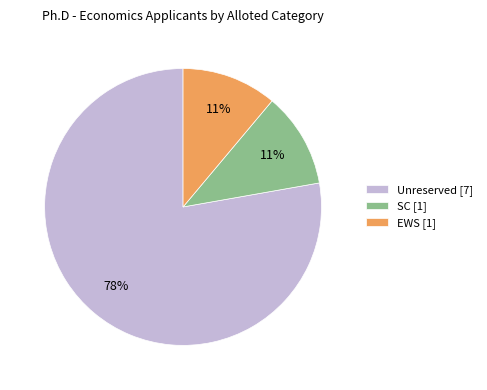

Which category has the biggest portion of the pie?

Unreserved